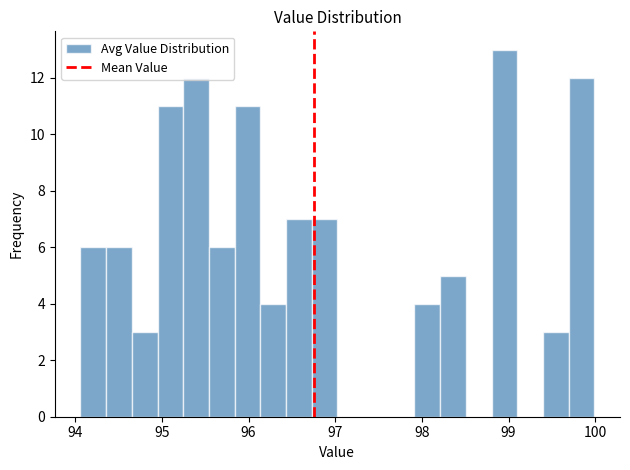

Read against the x-axis, roughly where is the centre of the tallest bar?

99.0